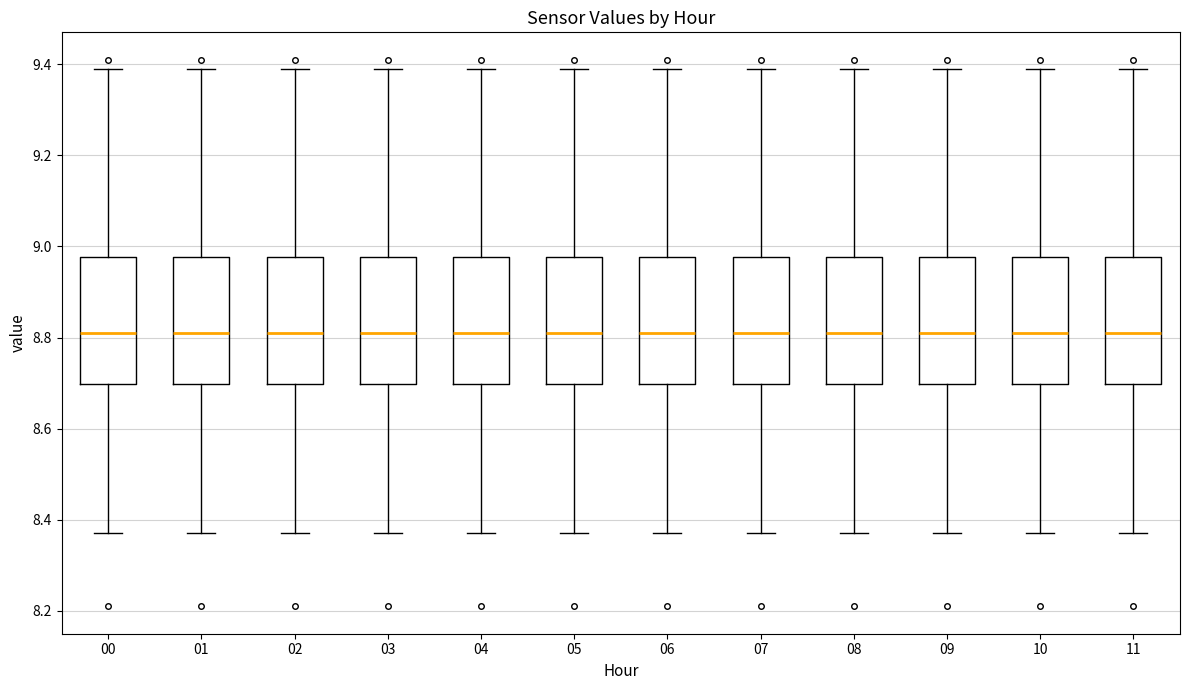

Reading left to right, transcribe this box plot: for each box, give where its median line is, the range the box spans, and where its two whiskers end, as read against the y-axis. The values are not printed on the chart, so give them approximately, as read against the axis.

00: median 8.82, box 8.70 to 8.98, whiskers 8.38 to 9.40
01: median 8.82, box 8.70 to 8.98, whiskers 8.38 to 9.40
02: median 8.82, box 8.70 to 8.98, whiskers 8.38 to 9.40
03: median 8.82, box 8.70 to 8.98, whiskers 8.38 to 9.40
04: median 8.82, box 8.70 to 8.98, whiskers 8.38 to 9.40
05: median 8.82, box 8.70 to 8.98, whiskers 8.38 to 9.40
06: median 8.82, box 8.70 to 8.98, whiskers 8.38 to 9.40
07: median 8.82, box 8.70 to 8.98, whiskers 8.38 to 9.40
08: median 8.82, box 8.70 to 8.98, whiskers 8.38 to 9.40
09: median 8.82, box 8.70 to 8.98, whiskers 8.38 to 9.40
10: median 8.82, box 8.70 to 8.98, whiskers 8.38 to 9.40
11: median 8.82, box 8.70 to 8.98, whiskers 8.38 to 9.40